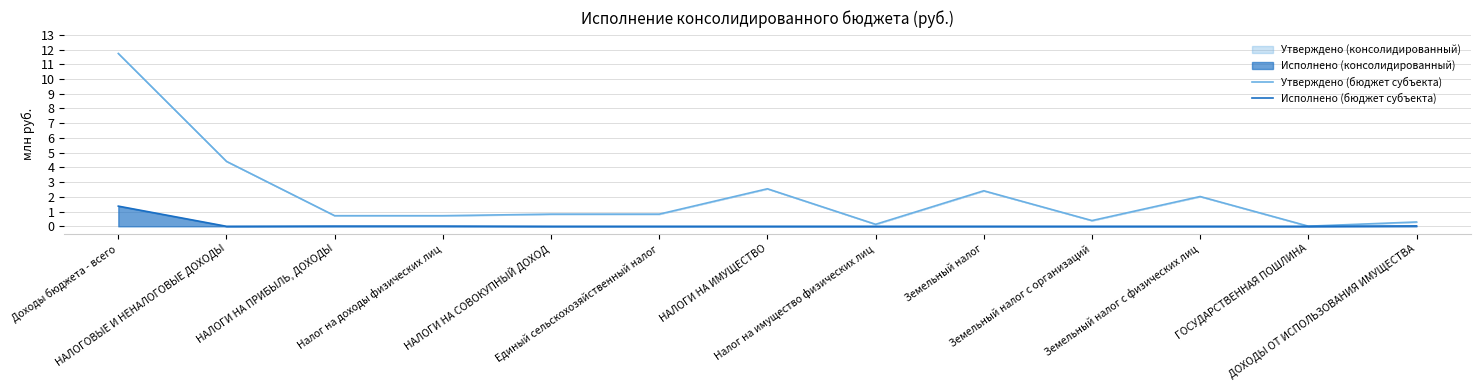

At which label is Исполнено (бюджет субъекта) closest to 0?

НАЛОГОВЫЕ И НЕНАЛОГОВЫЕ ДОХОДЫ